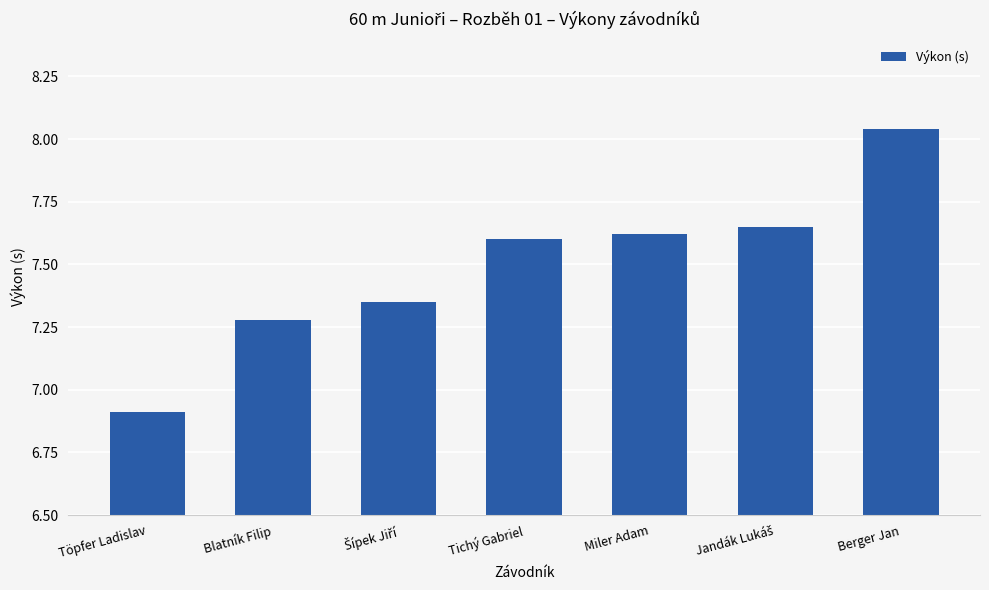

The value at Miler Adam is 4.7. True or false?

False